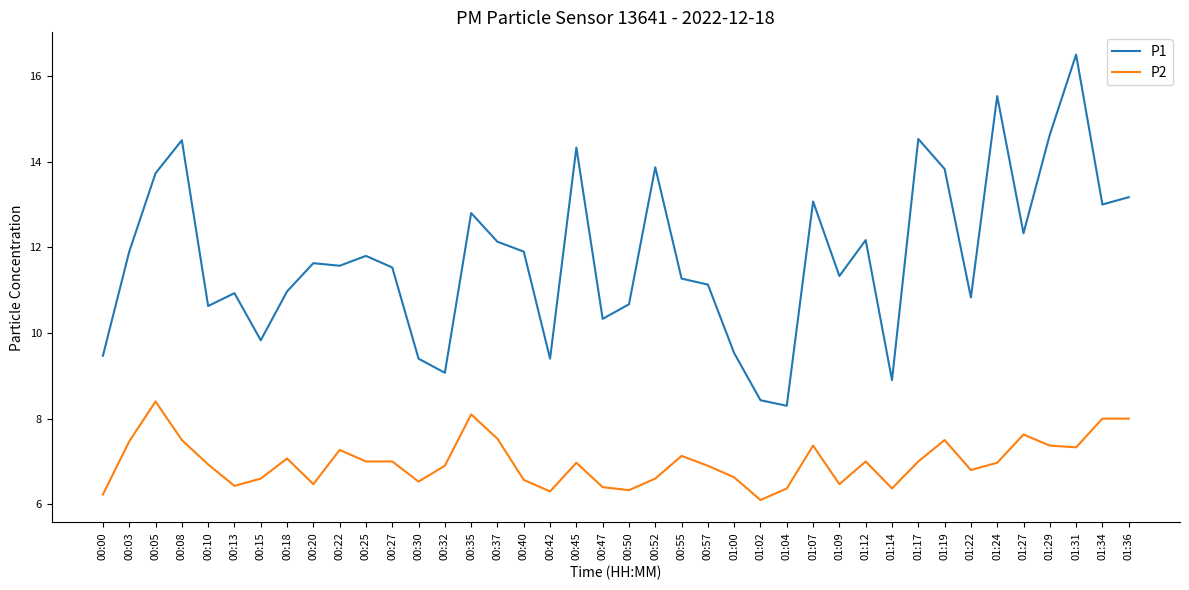

Where is the first local minimum for P1?

00:10